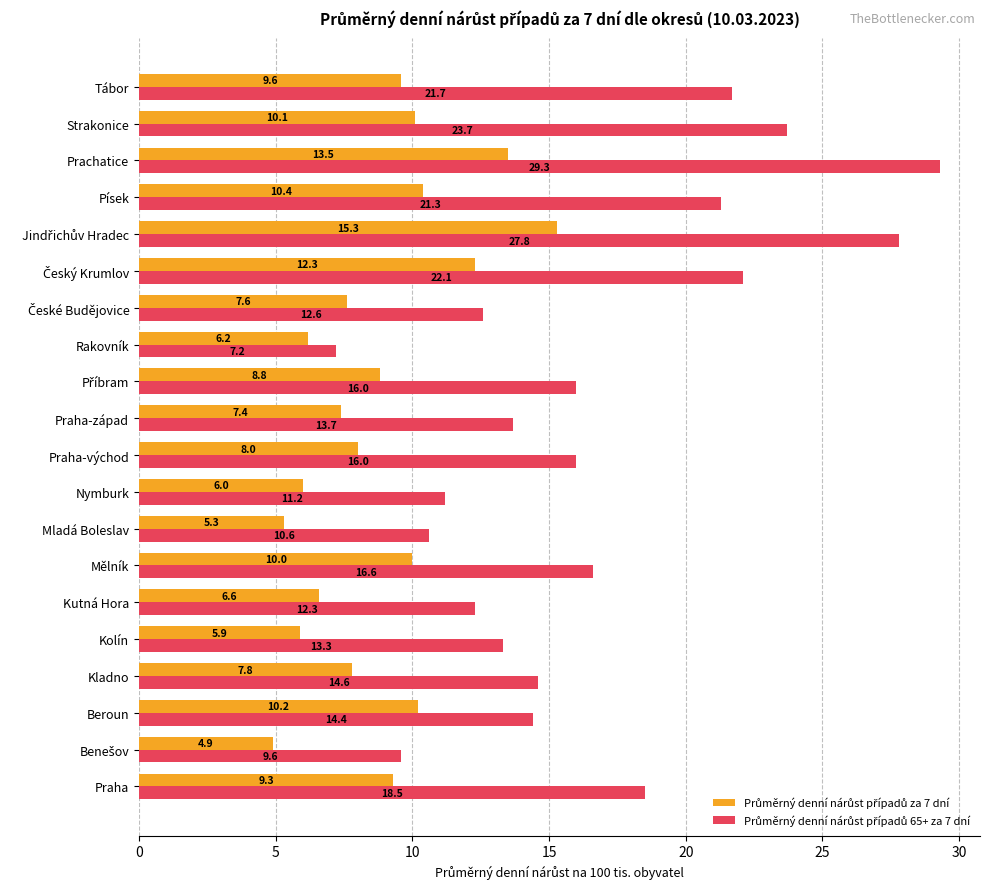

What is the greatest value displayed?

29.3